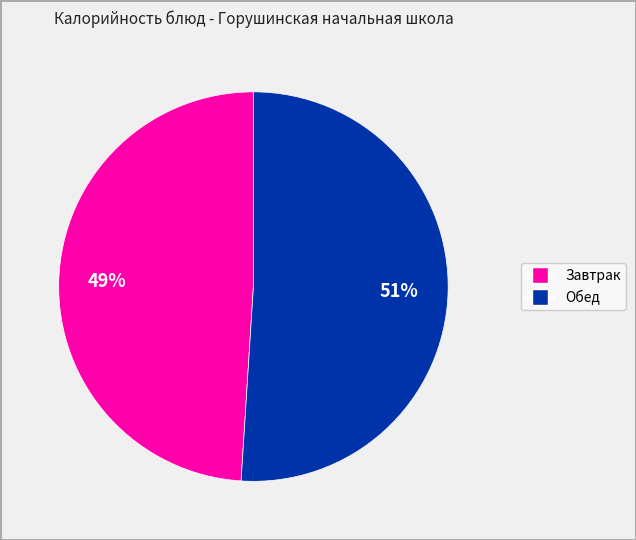

To the nearest percent, what is the difference between the largest and smallest slice percentages?

2%